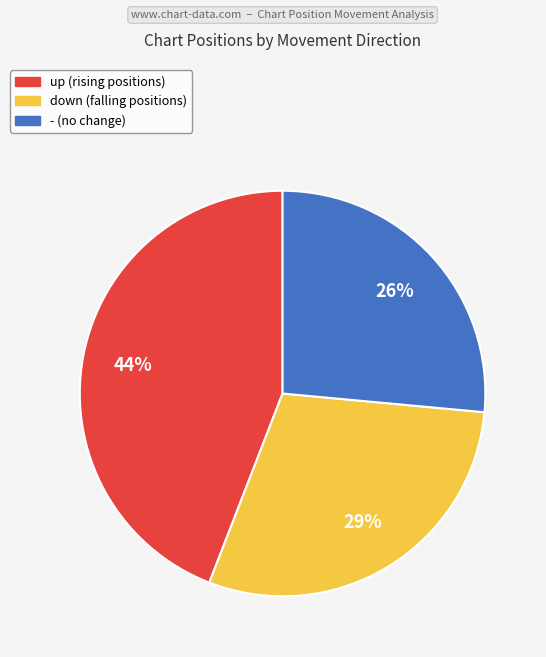

Is the sum of down and - greater than half?

Yes